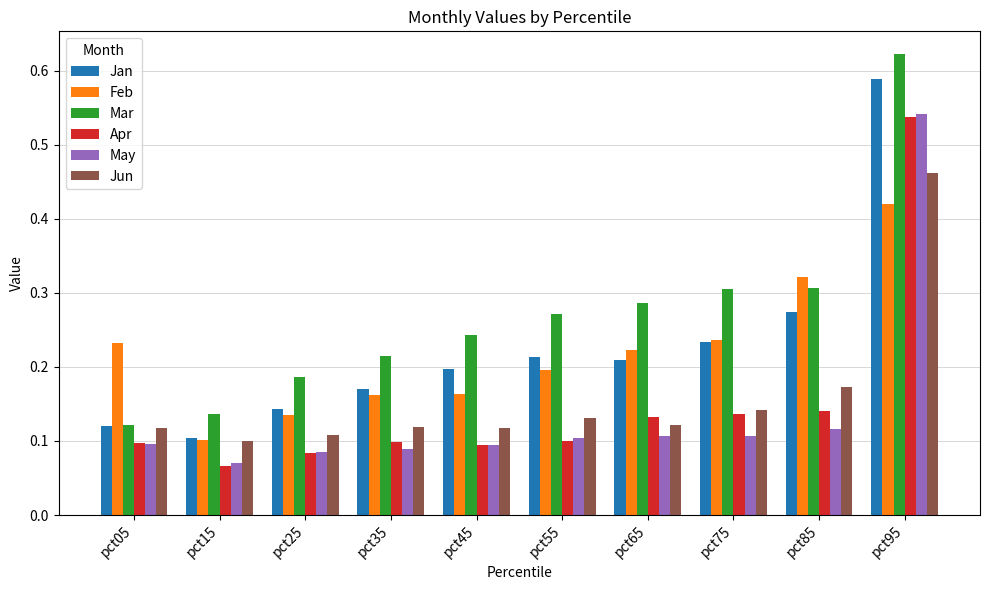

What are all the series names shown in the legend?

Jan, Feb, Mar, Apr, May, Jun